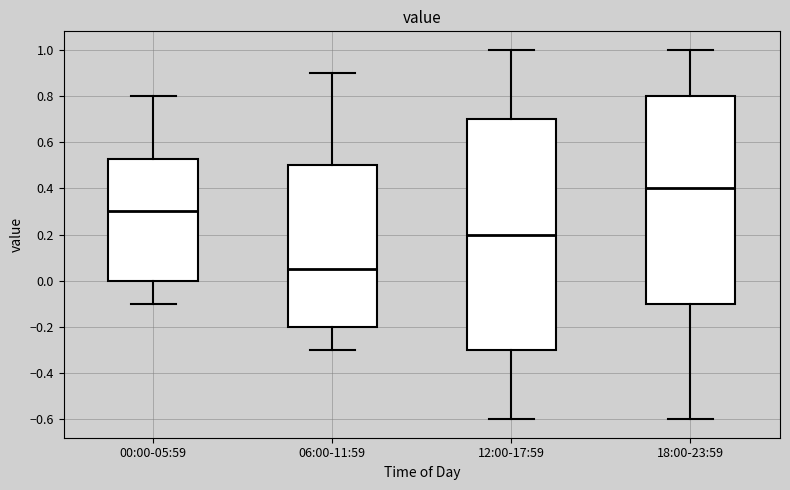

Reading left to right, transcribe this box plot: for each box, give where its median line is, the range the box spans, and where its two whiskers end, as read against the y-axis. The values are not printed on the chart, so give them approximately, as read against the axis.

00:00-05:59: median 0.30, box 0.00 to 0.52, whiskers -0.10 to 0.80
06:00-11:59: median 0.06, box -0.20 to 0.50, whiskers -0.30 to 0.90
12:00-17:59: median 0.20, box -0.30 to 0.70, whiskers -0.60 to 1.00
18:00-23:59: median 0.40, box -0.10 to 0.80, whiskers -0.60 to 1.00